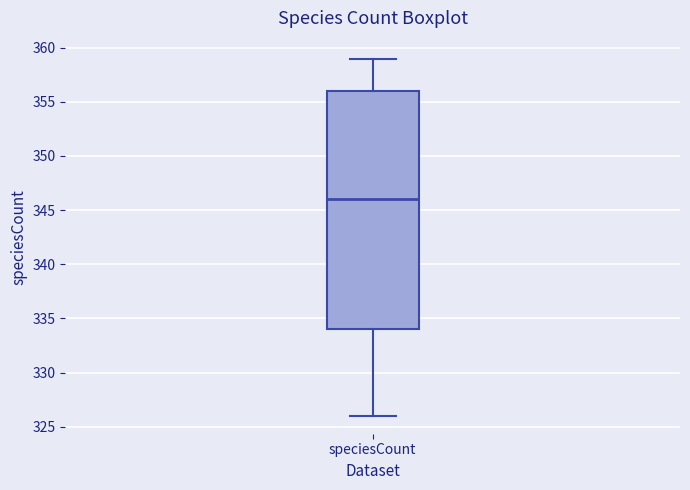

Where does the lower whisker of the box for speciesCount end on the y-axis? The values are not printed on the chart, so give them approximately, as read against the axis.

326